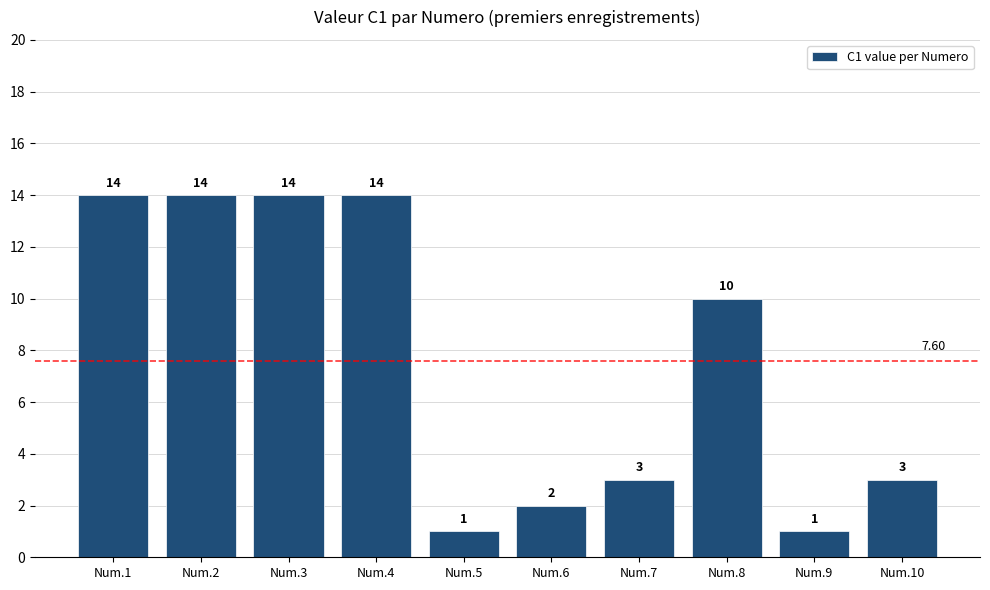

What is the difference between the values at Num.10 and Num.5?

2